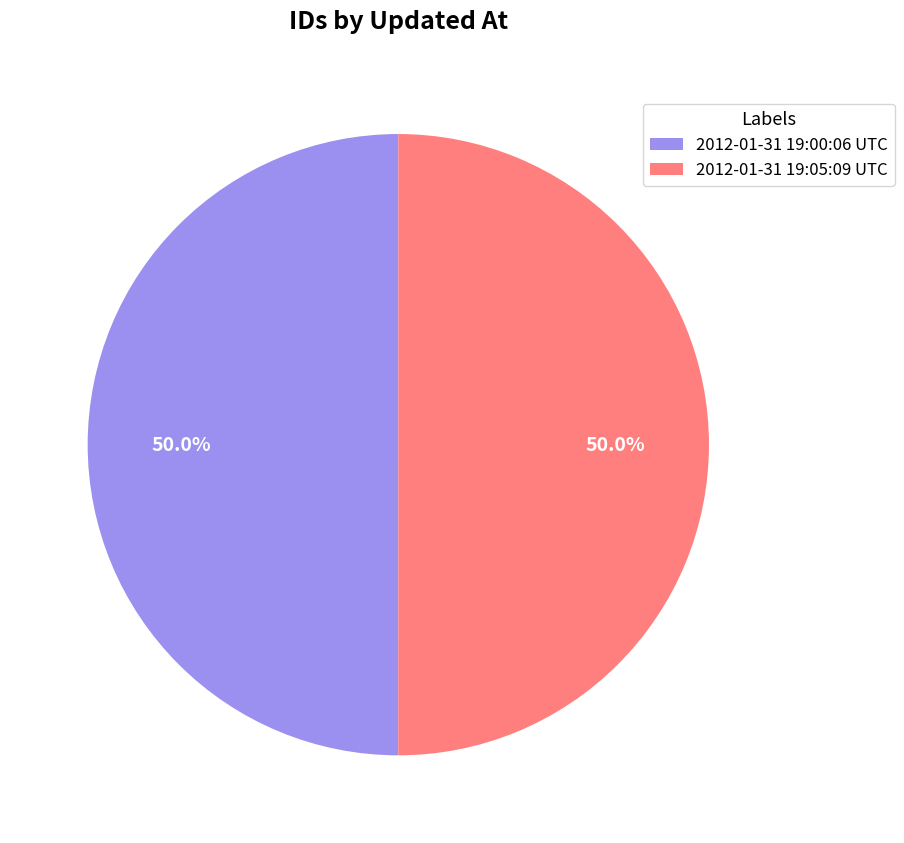

Approximately how many times larger is the value at 2012-01-31 19:05:09 UTC compared to 2012-01-31 19:00:06 UTC?

1.0